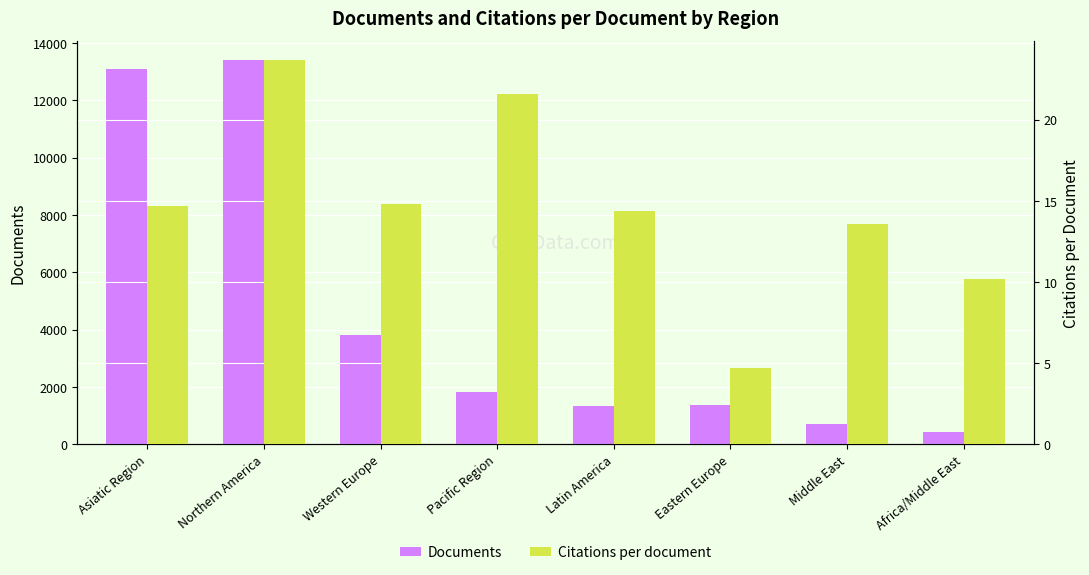

What is the label of the 3rd bar from the left?

Western Europe